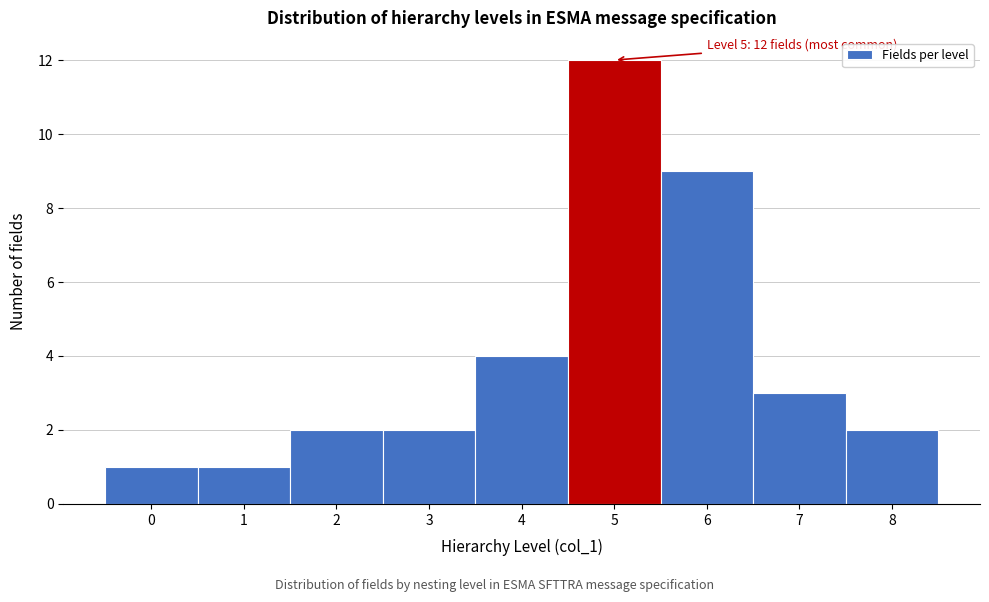

Reading right to left, list all the values displayed in this chart.

8=2	7=3	6=9	5=12	4=4	3=2	2=2	1=1	0=1